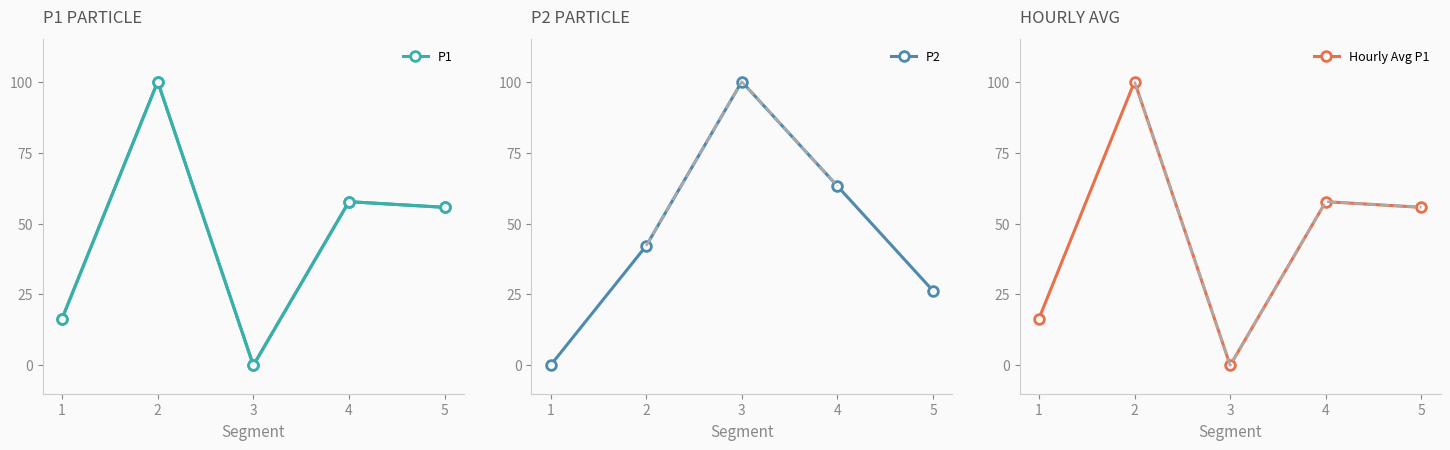

Reading left to right, extract all data points from this chart.

P1: 16.5	100.0	0.0	57.7	55.7
P2: 0.0	42.1	100.0	63.2	26.3
Hourly Avg P1: 16.5	100.0	0.0	57.7	55.7